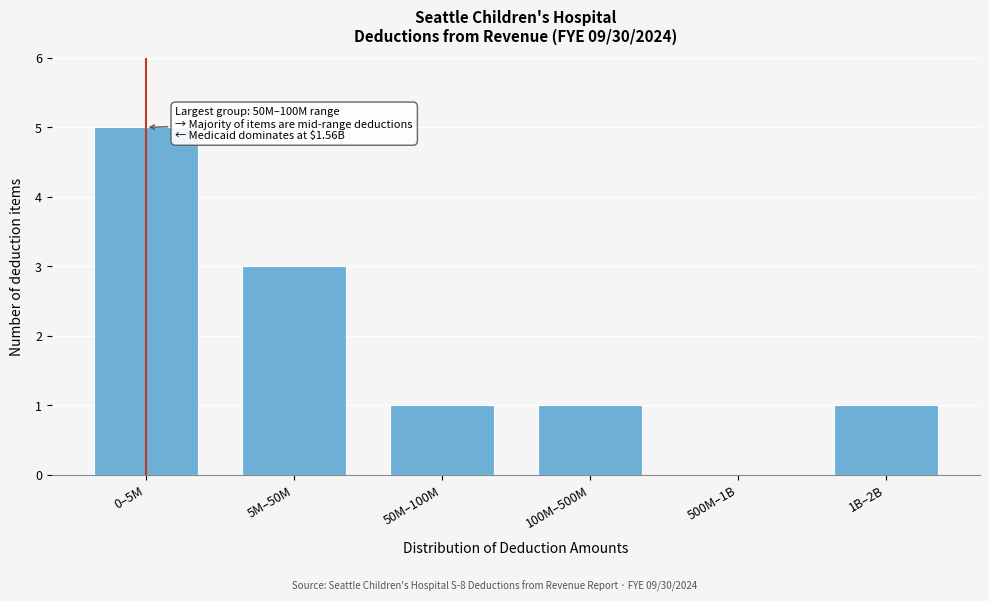

Reading right to left, transcribe all the data shown in this chart.

1B–2B=1	500M–1B=0	100M–500M=1	50M–100M=1	5M–50M=3	0–5M=5